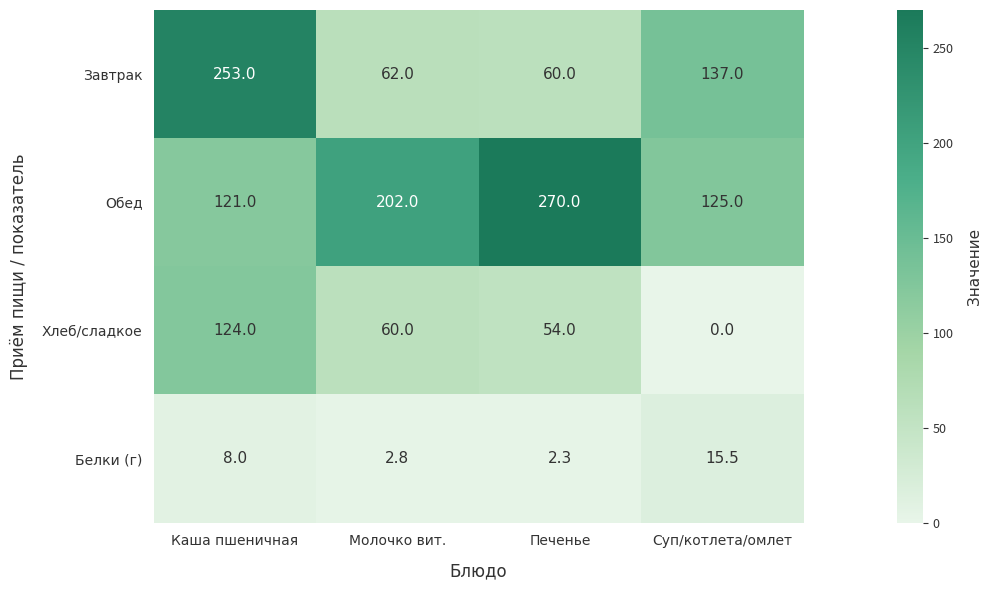

Reading left to right, extract all data points from this chart.

Завтрак: 253.0	62.0	60.0	137.0
Обед: 121.0	202.0	270.0	125.0
Хлеб/сладкое: 124.0	60.0	54.0	0.0
Белки (г): 8.0	2.8	2.3	15.5